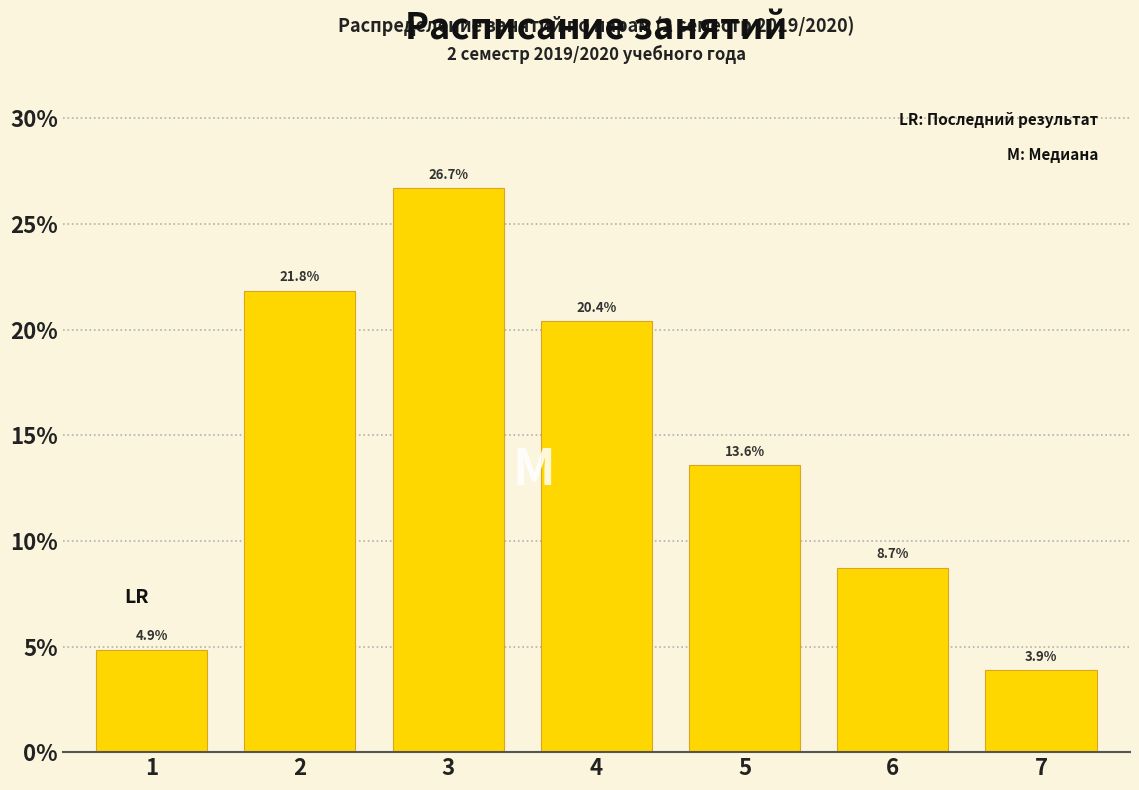

Reading right to left, extract all data points from this chart.

7=3.9	6=8.7	5=13.6	4=20.4	3=26.7	2=21.8	1=4.9